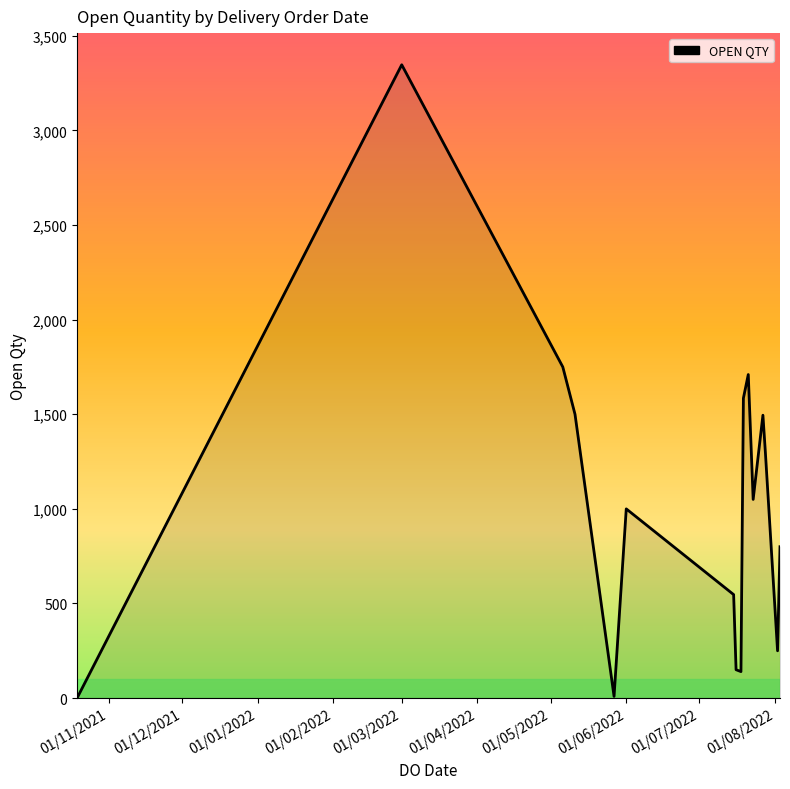

What is the difference between the maximum and second lowest values?

3338